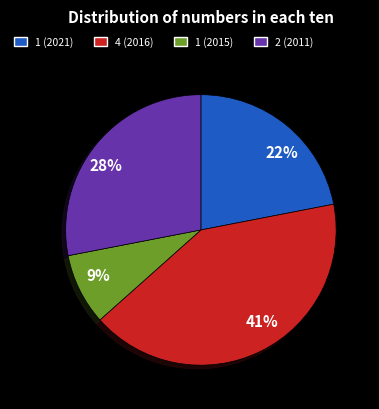

The 2 (2011) slice represents 28% of the pie. True or false?

True